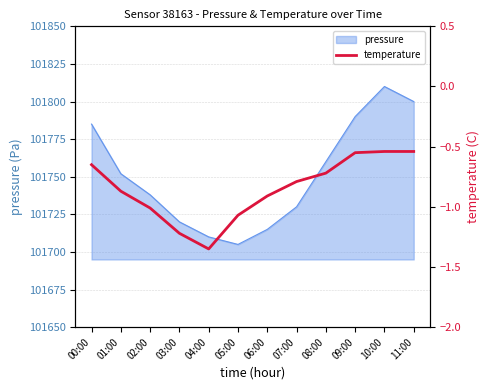

The pressure series shows 101785 at 00:00. True or false?

True